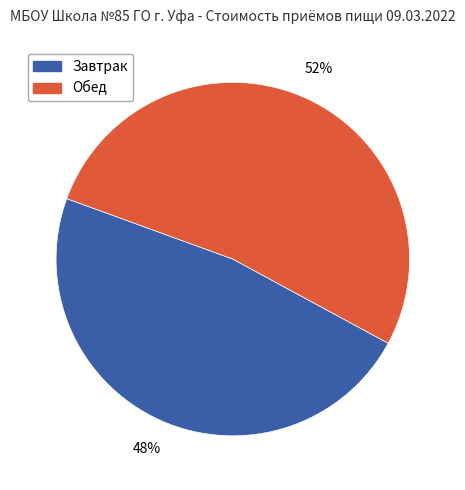

Do Обед and Завтрак together represent more than half of the pie?

Yes